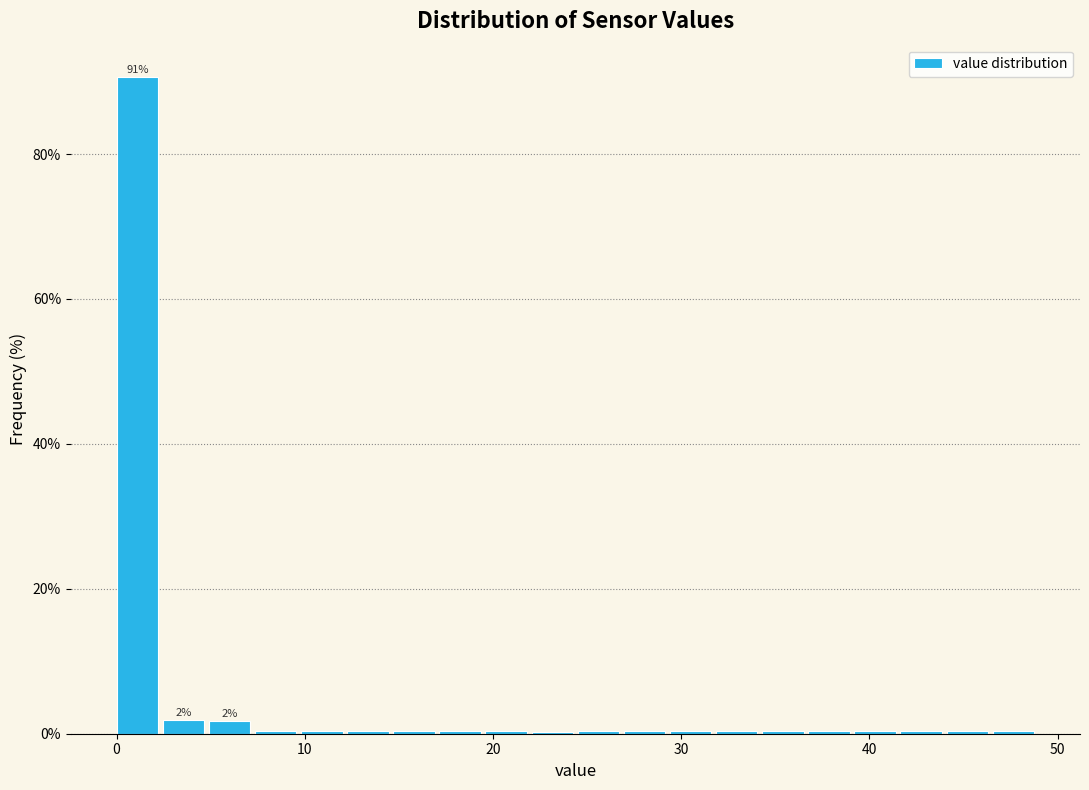

Around what value on the x-axis is the tallest bar? Give the approximate position of its centre, as read against the axis.

1